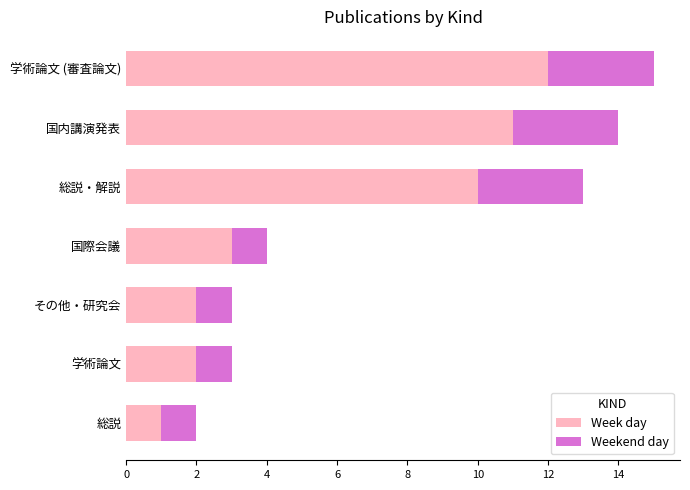

How many data points does each series have?

7